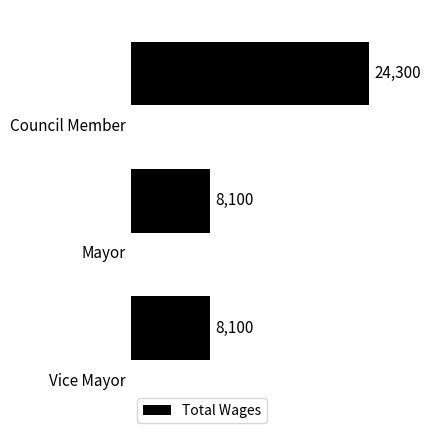

What is the smallest value displayed?

8100